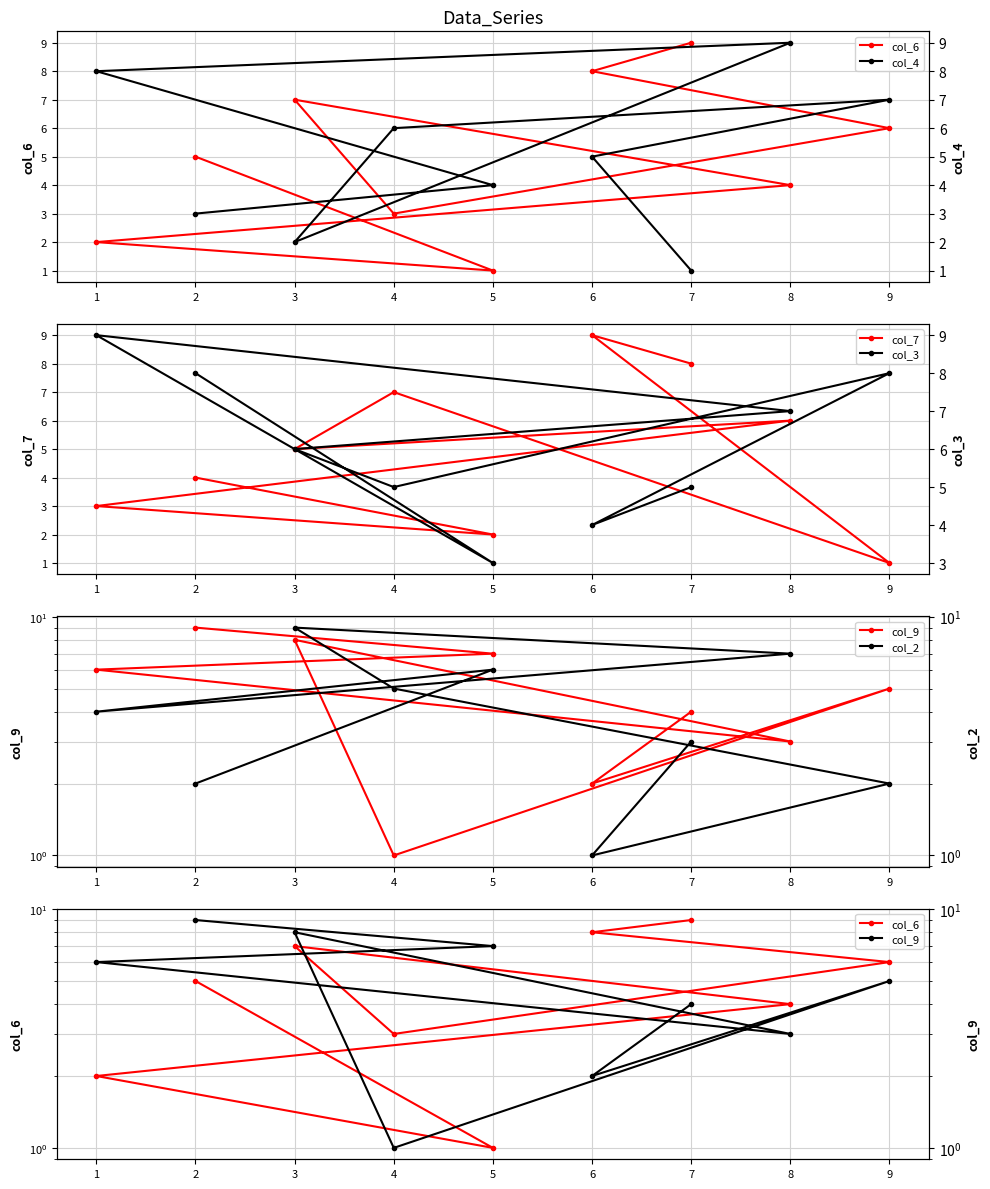

What are all the series names shown in the legend?

col_6, col_7, col_9, col_4, col_3, col_2